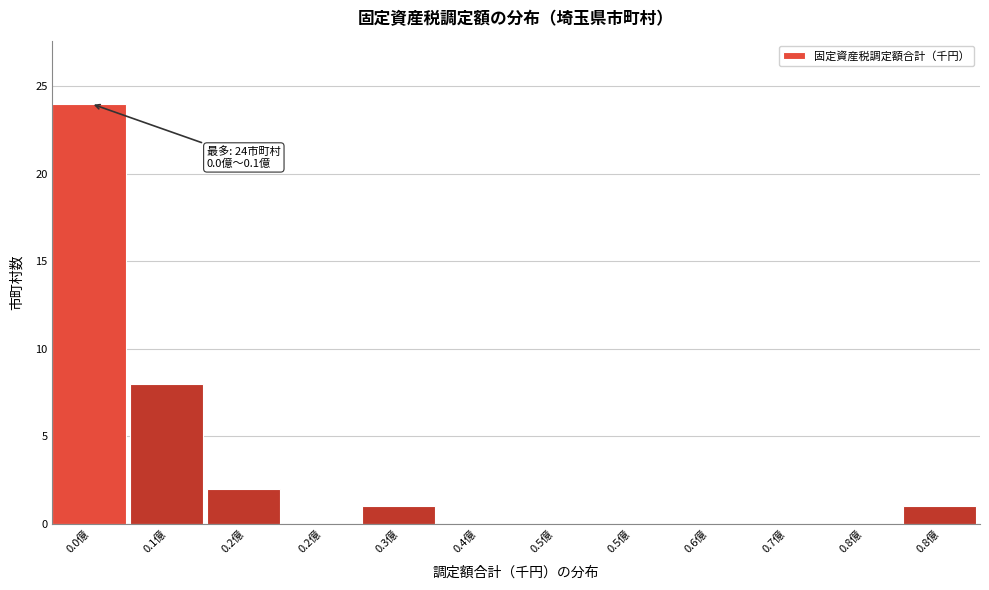

Are the bars horizontal?

No